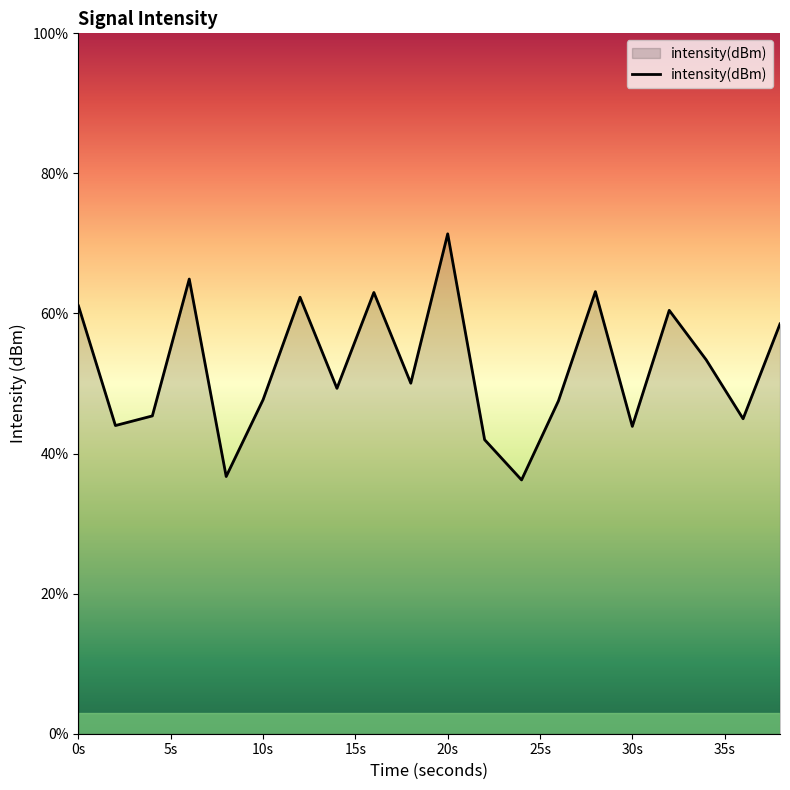

What is the maximum value shown in the chart?

71.4